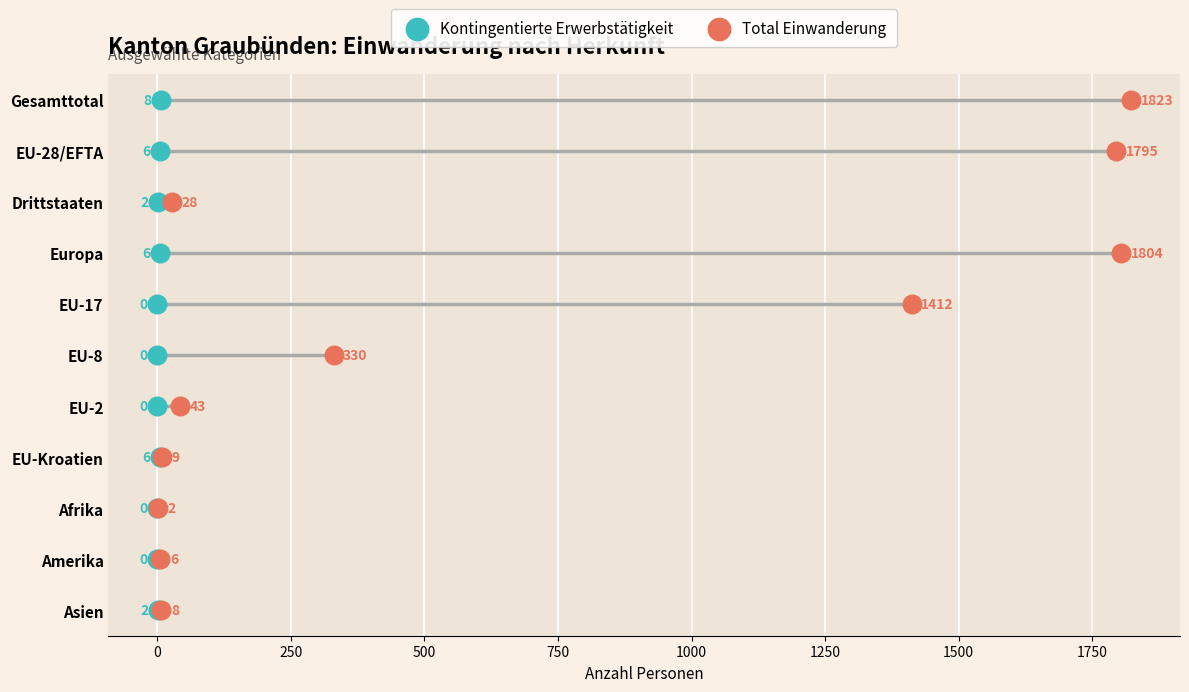

Which series contains the highest Y value?

Kontingentierte Erwerbstätigkeit